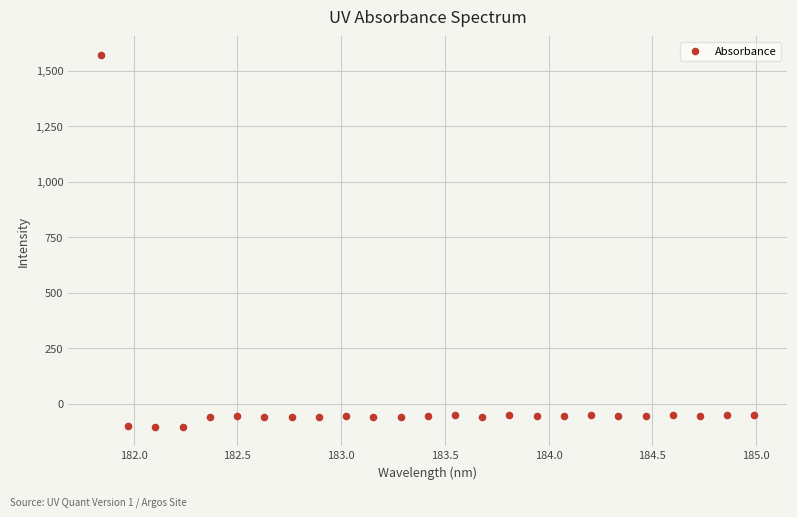

What is the range of X values (max minus min)?

3.1